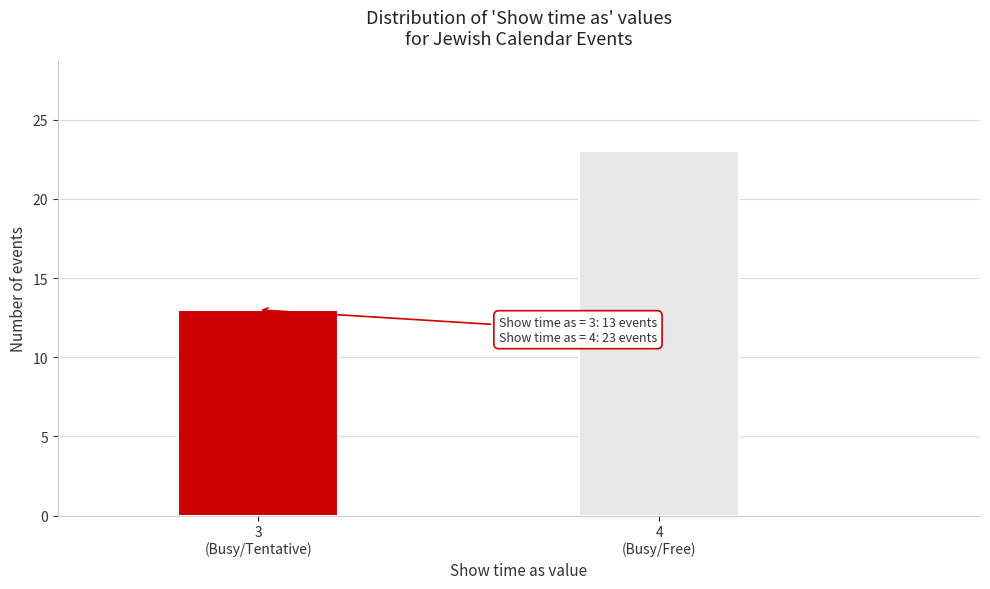

Reading left to right, extract all data points from this chart.

13	23